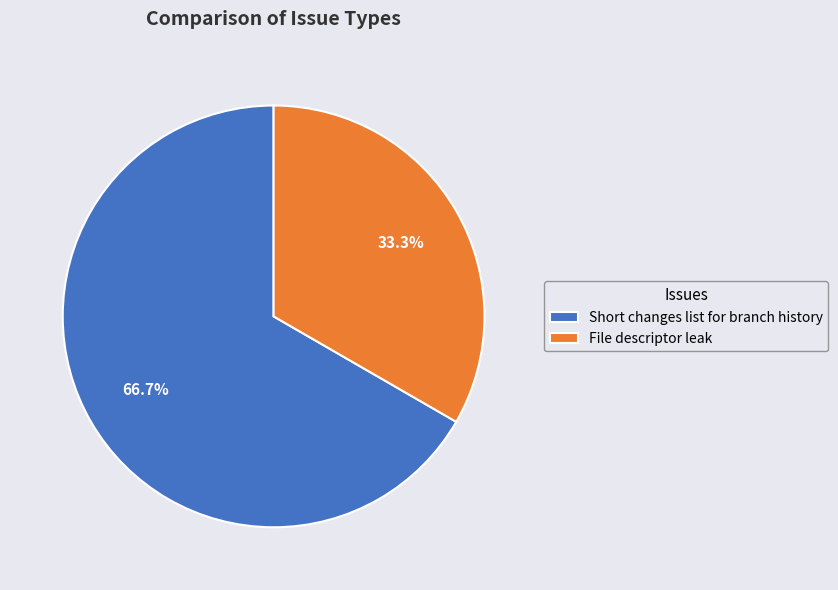

Is it true that Short changes list for branch history is 67% of the pie?

True